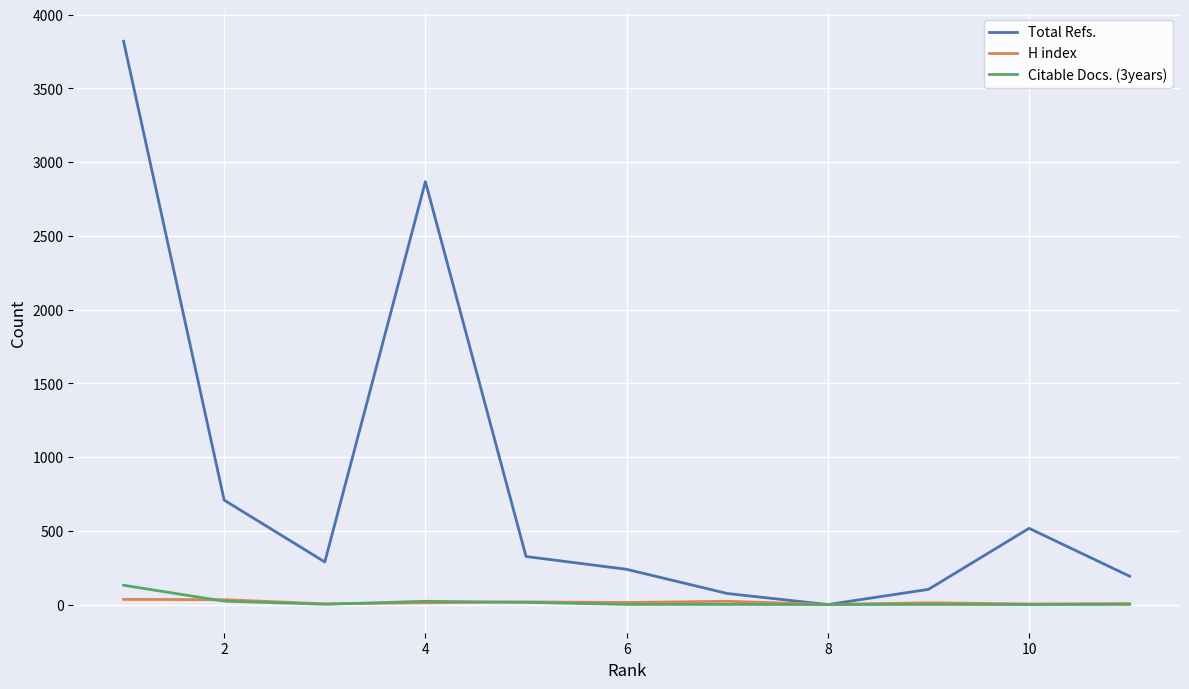

How many categories are shown in the chart?

11